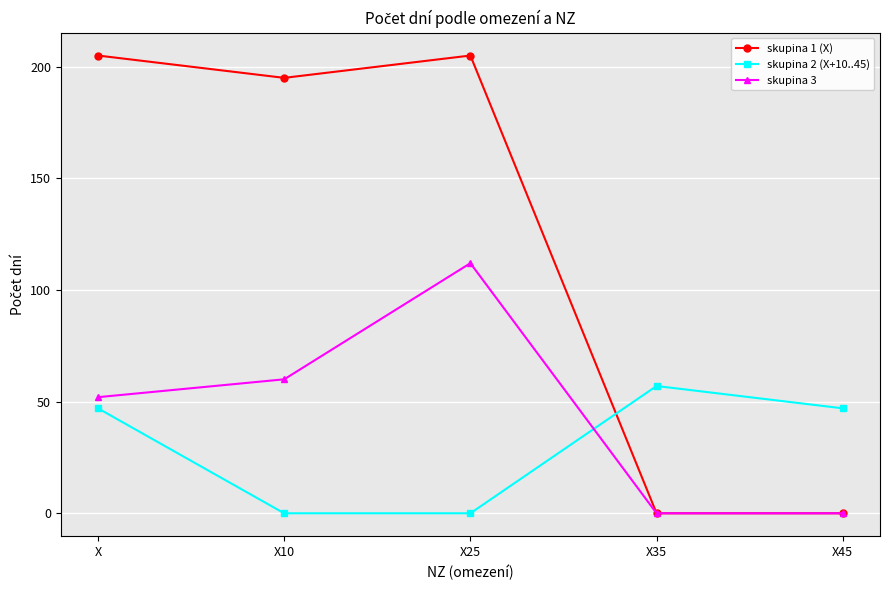

What is the label of the 4th point from the right?

X10